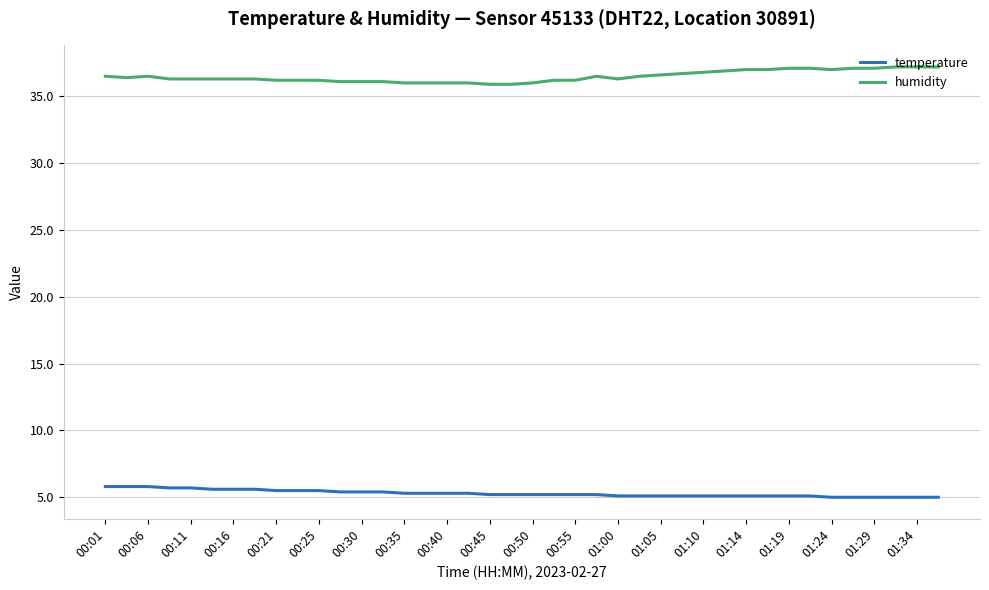

Which series has the largest total across all categories?

humidity